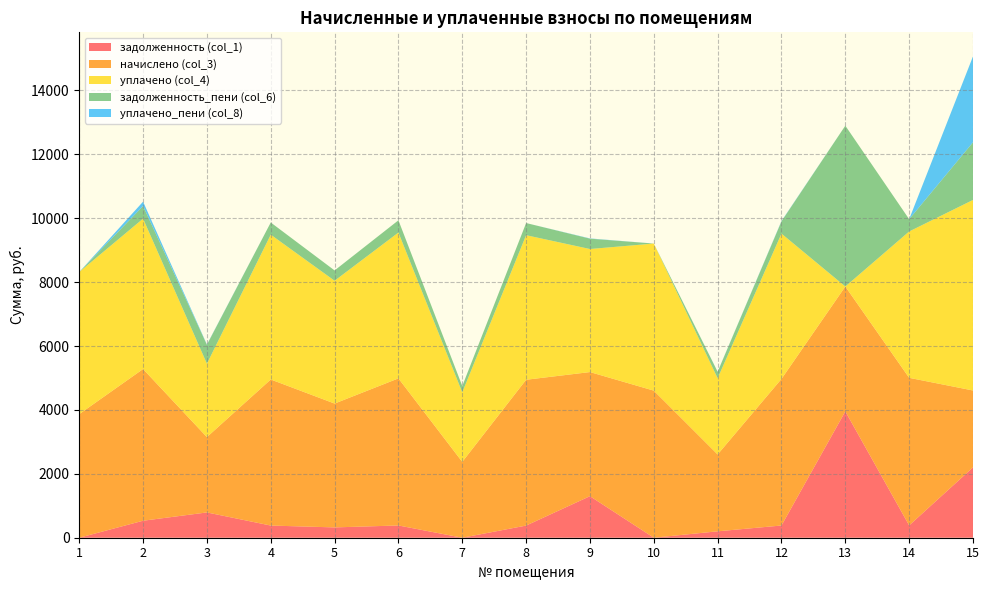

Reading left to right, extract all data points from this chart.

задолженность (col_1): 0.0	531.8	791.5	380.9	323.0	383.6	0.0	380.3	1300.3	0.0	200.7	382.3	3954.1	384.9	2202.4
начислено (col_3): 3868.1	4747.2	2357.6	4571.4	3876.1	4603.4	2373.6	4563.5	3884.2	4603.4	2405.6	4587.4	3908.0	4619.4	2405.6
уплачено (col_4): 4446.9	4706.8	2297.5	4532.5	3843.1	4564.3	2175.8	4524.6	3851.1	4603.4	2385.2	4548.3	0.0	4580.1	5963.3
задолженность_пени (col_6): 0.0	395.6	591.5	380.9	323.0	383.6	197.8	380.3	323.9	0.0	200.6	382.3	5033.6	384.9	1804.3
уплачено_пени (col_8): 0.2	136.2	9.4	0.0	0.0	0.0	0.0	0.0	7.9	0.0	4.6	11.5	0.0	0.0	2688.2